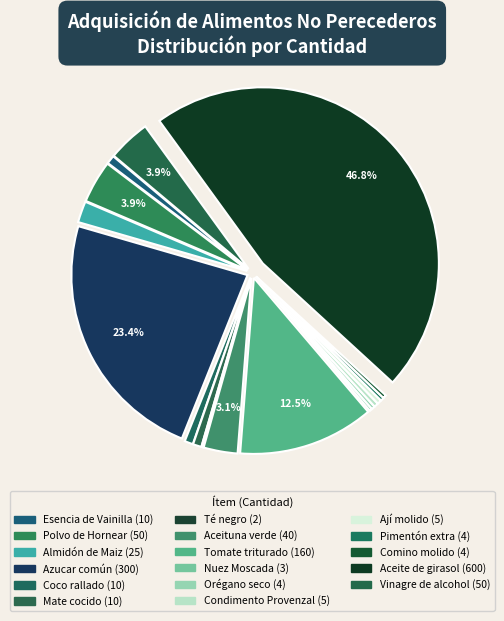

The Comino molido slice represents 12% of the pie. True or false?

False